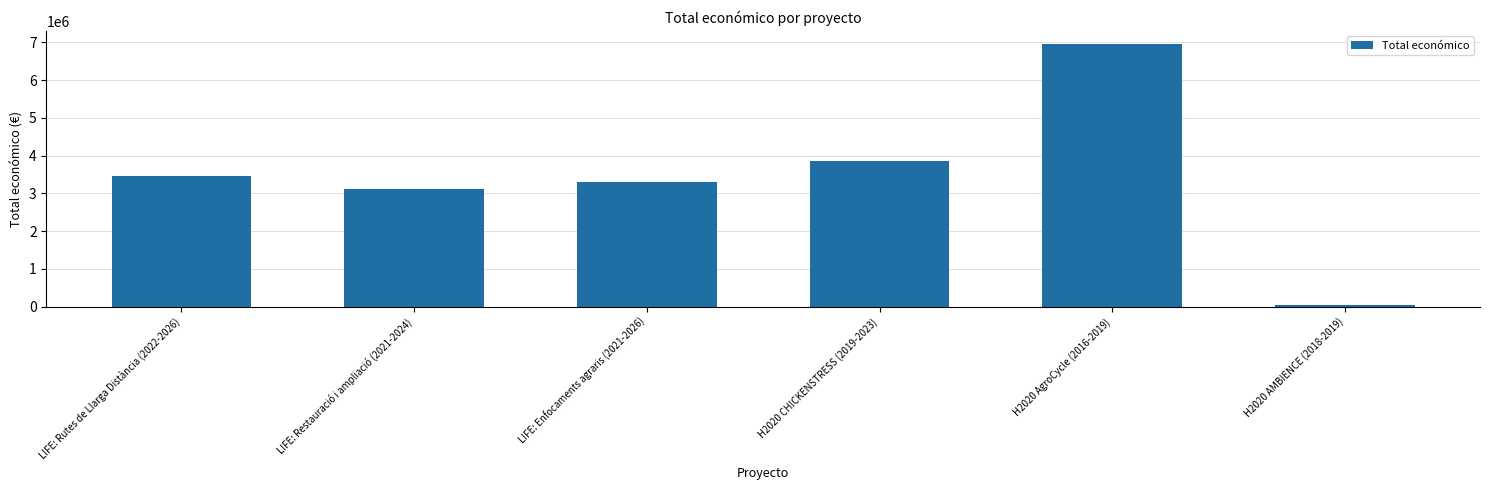

Reading left to right, list all the values displayed in this chart.

3472215	3108400	3315951	3873244	6960293	50000